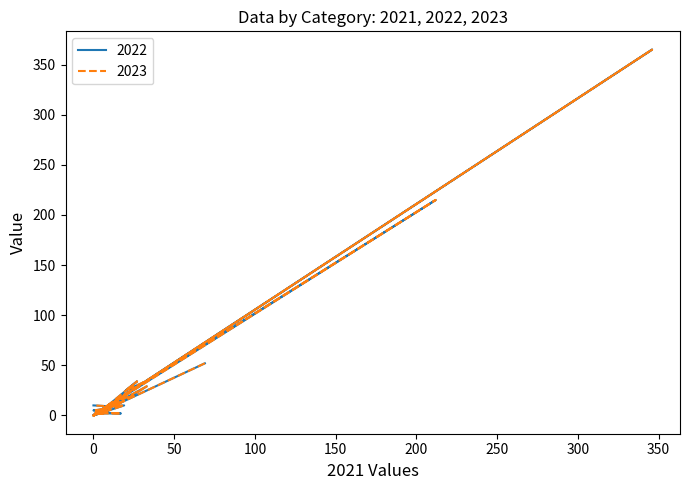

Is it true that 2022 equals 0 at 0?

True